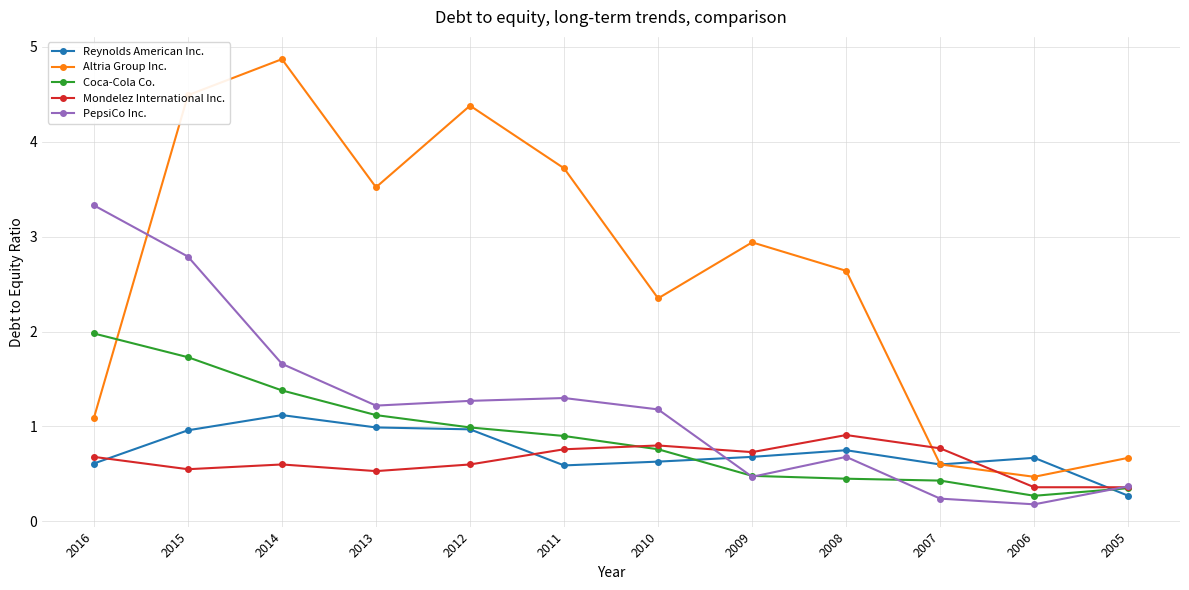

True or false: PepsiCo Inc. has more than 0 interior local peaks.

True